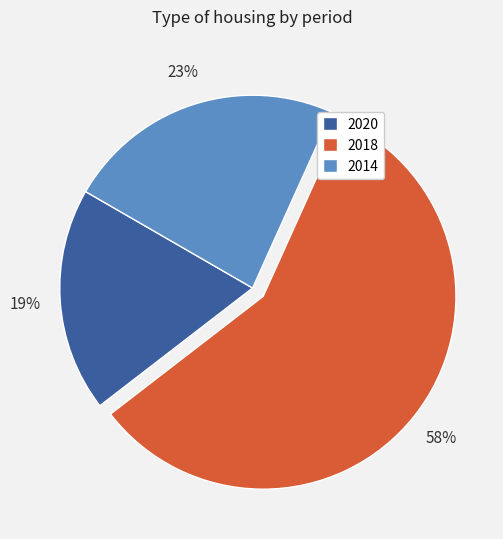

Does any single category account for the majority?

Yes